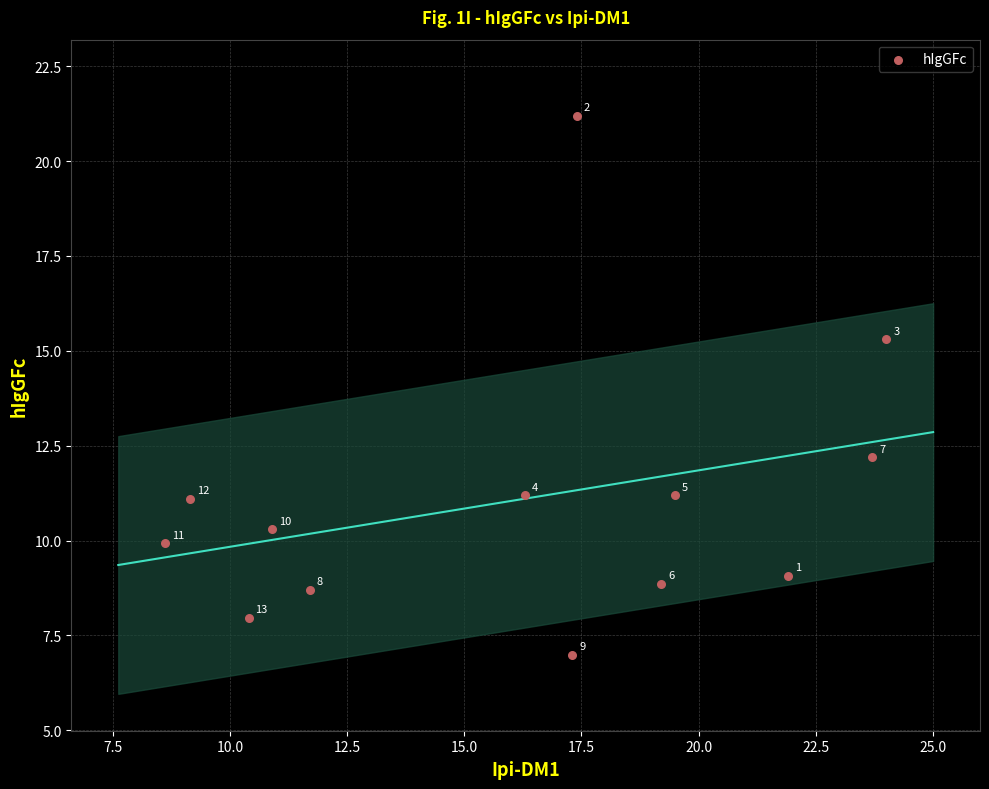

What is the range of Y values (max minus min)?

14.2